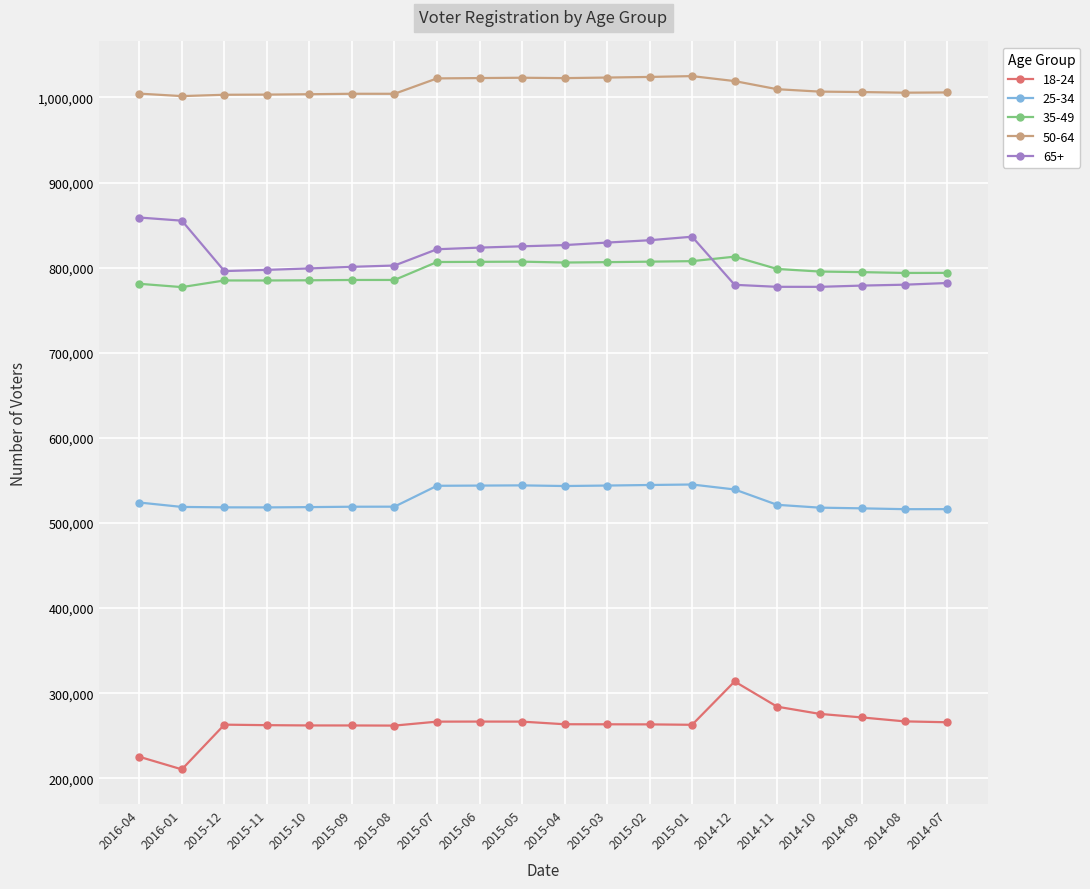

What is the difference between the highest and lowest values at 2015-05?

756571